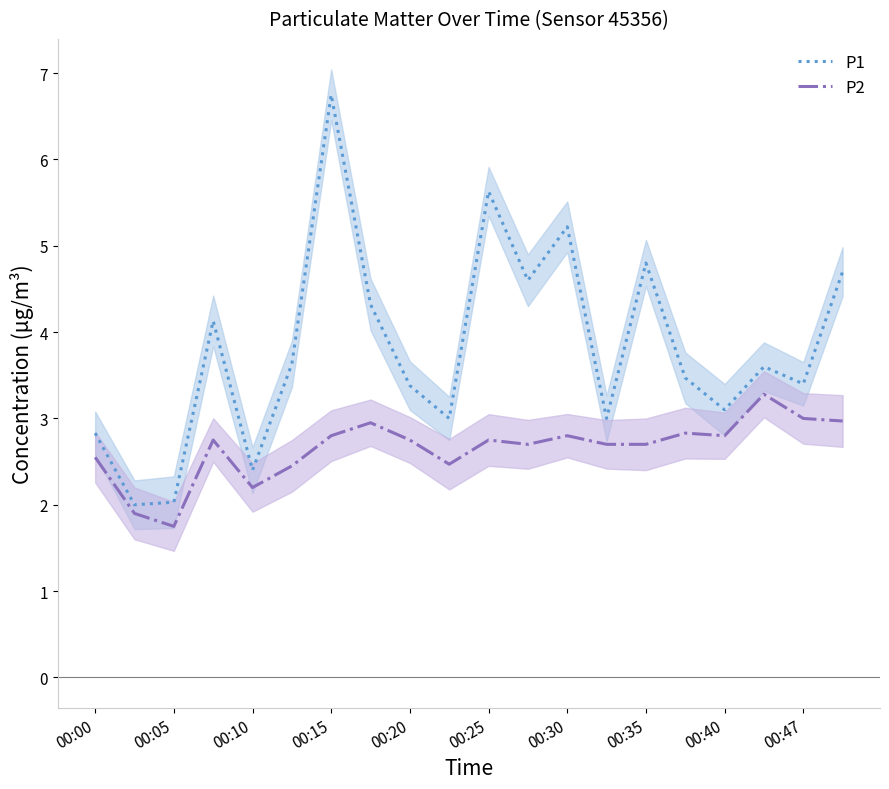

True or false: P1 has a value of 1.2 at 00:10.

False